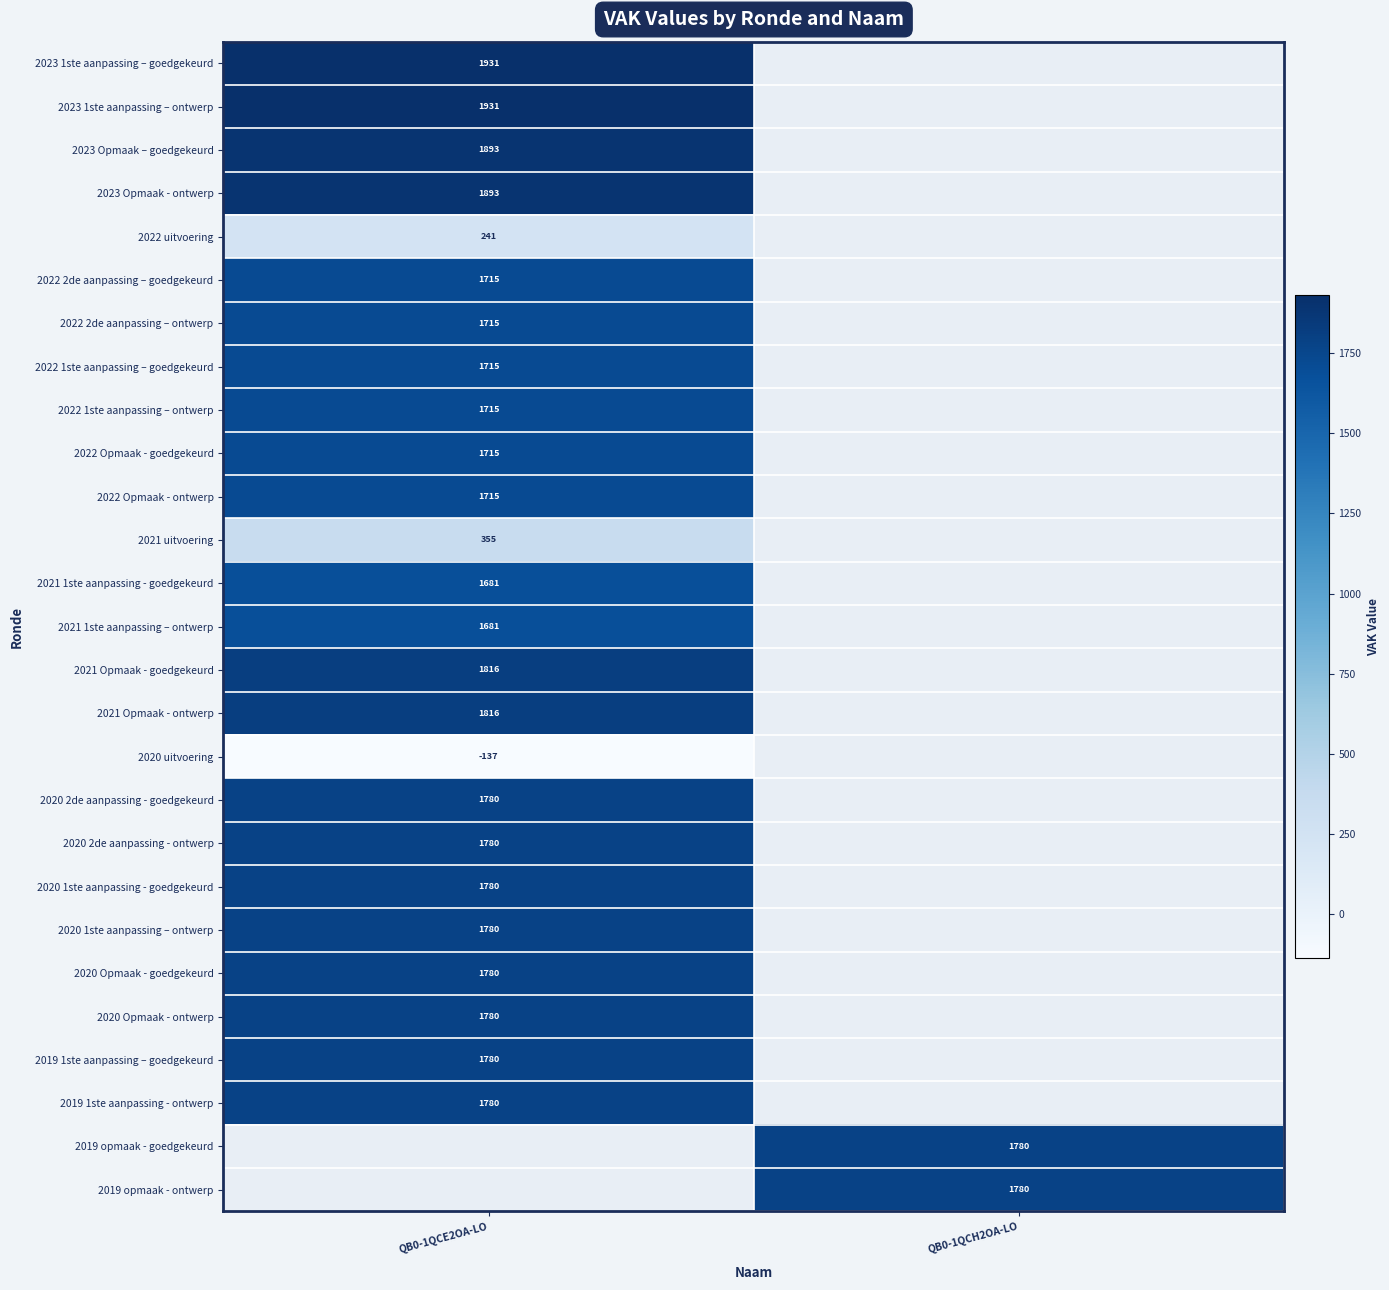

At how many categories does at least one series exceed 1115?

2